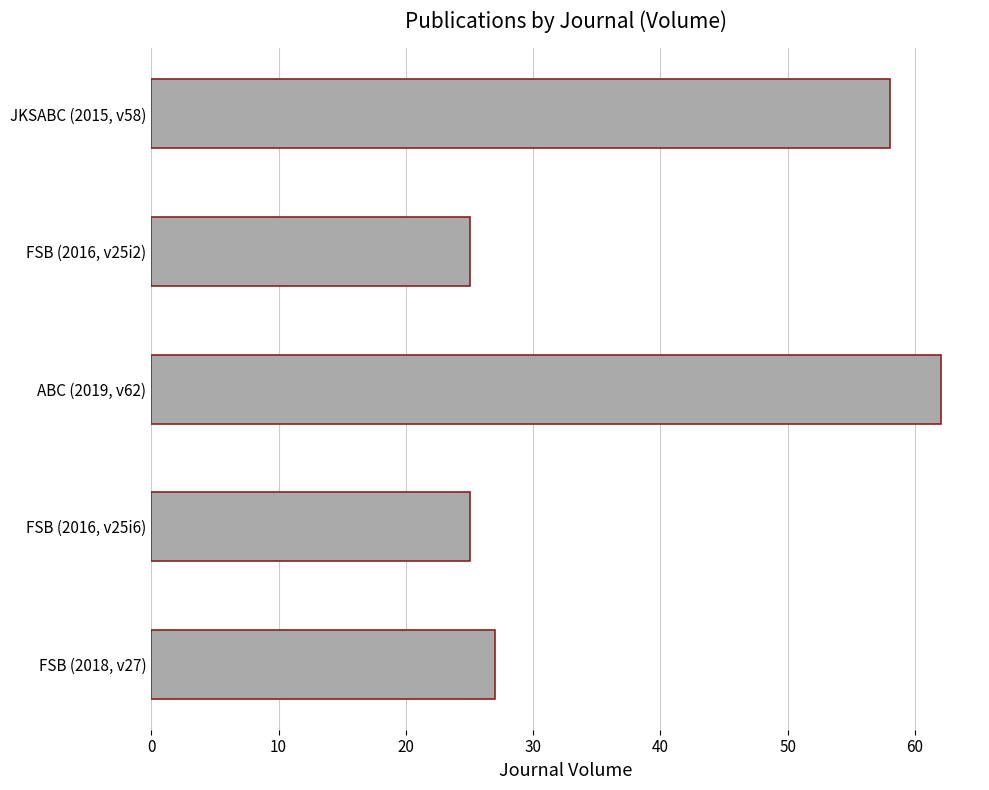

Between FSB (2018, v27) and FSB (2016, v25i2), which is larger?

FSB (2018, v27)